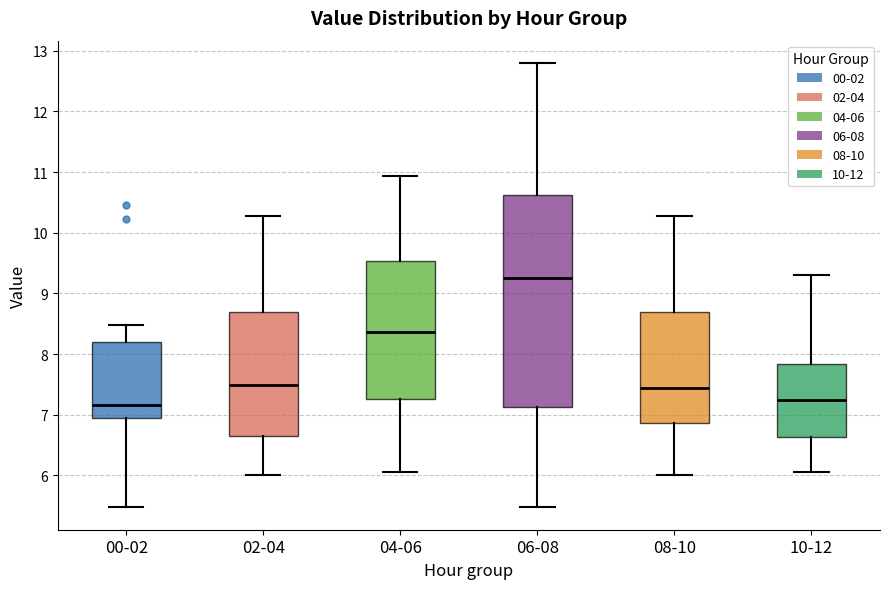

Where does the lower whisker of the box for 00-02 end on the y-axis? The values are not printed on the chart, so give them approximately, as read against the axis.

5.5